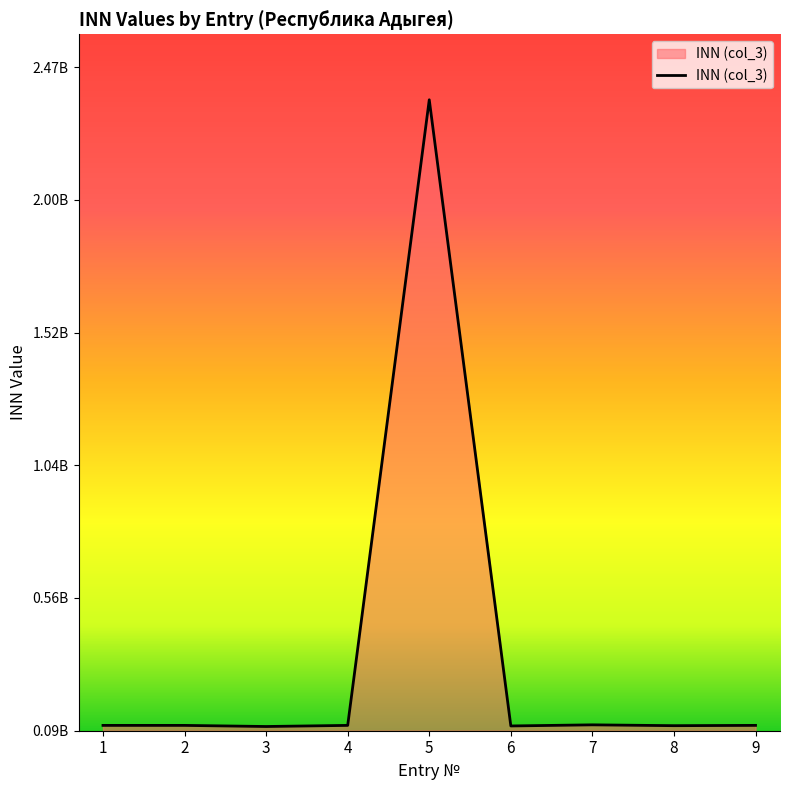

Is this an area chart (filled region under the line)?

Yes